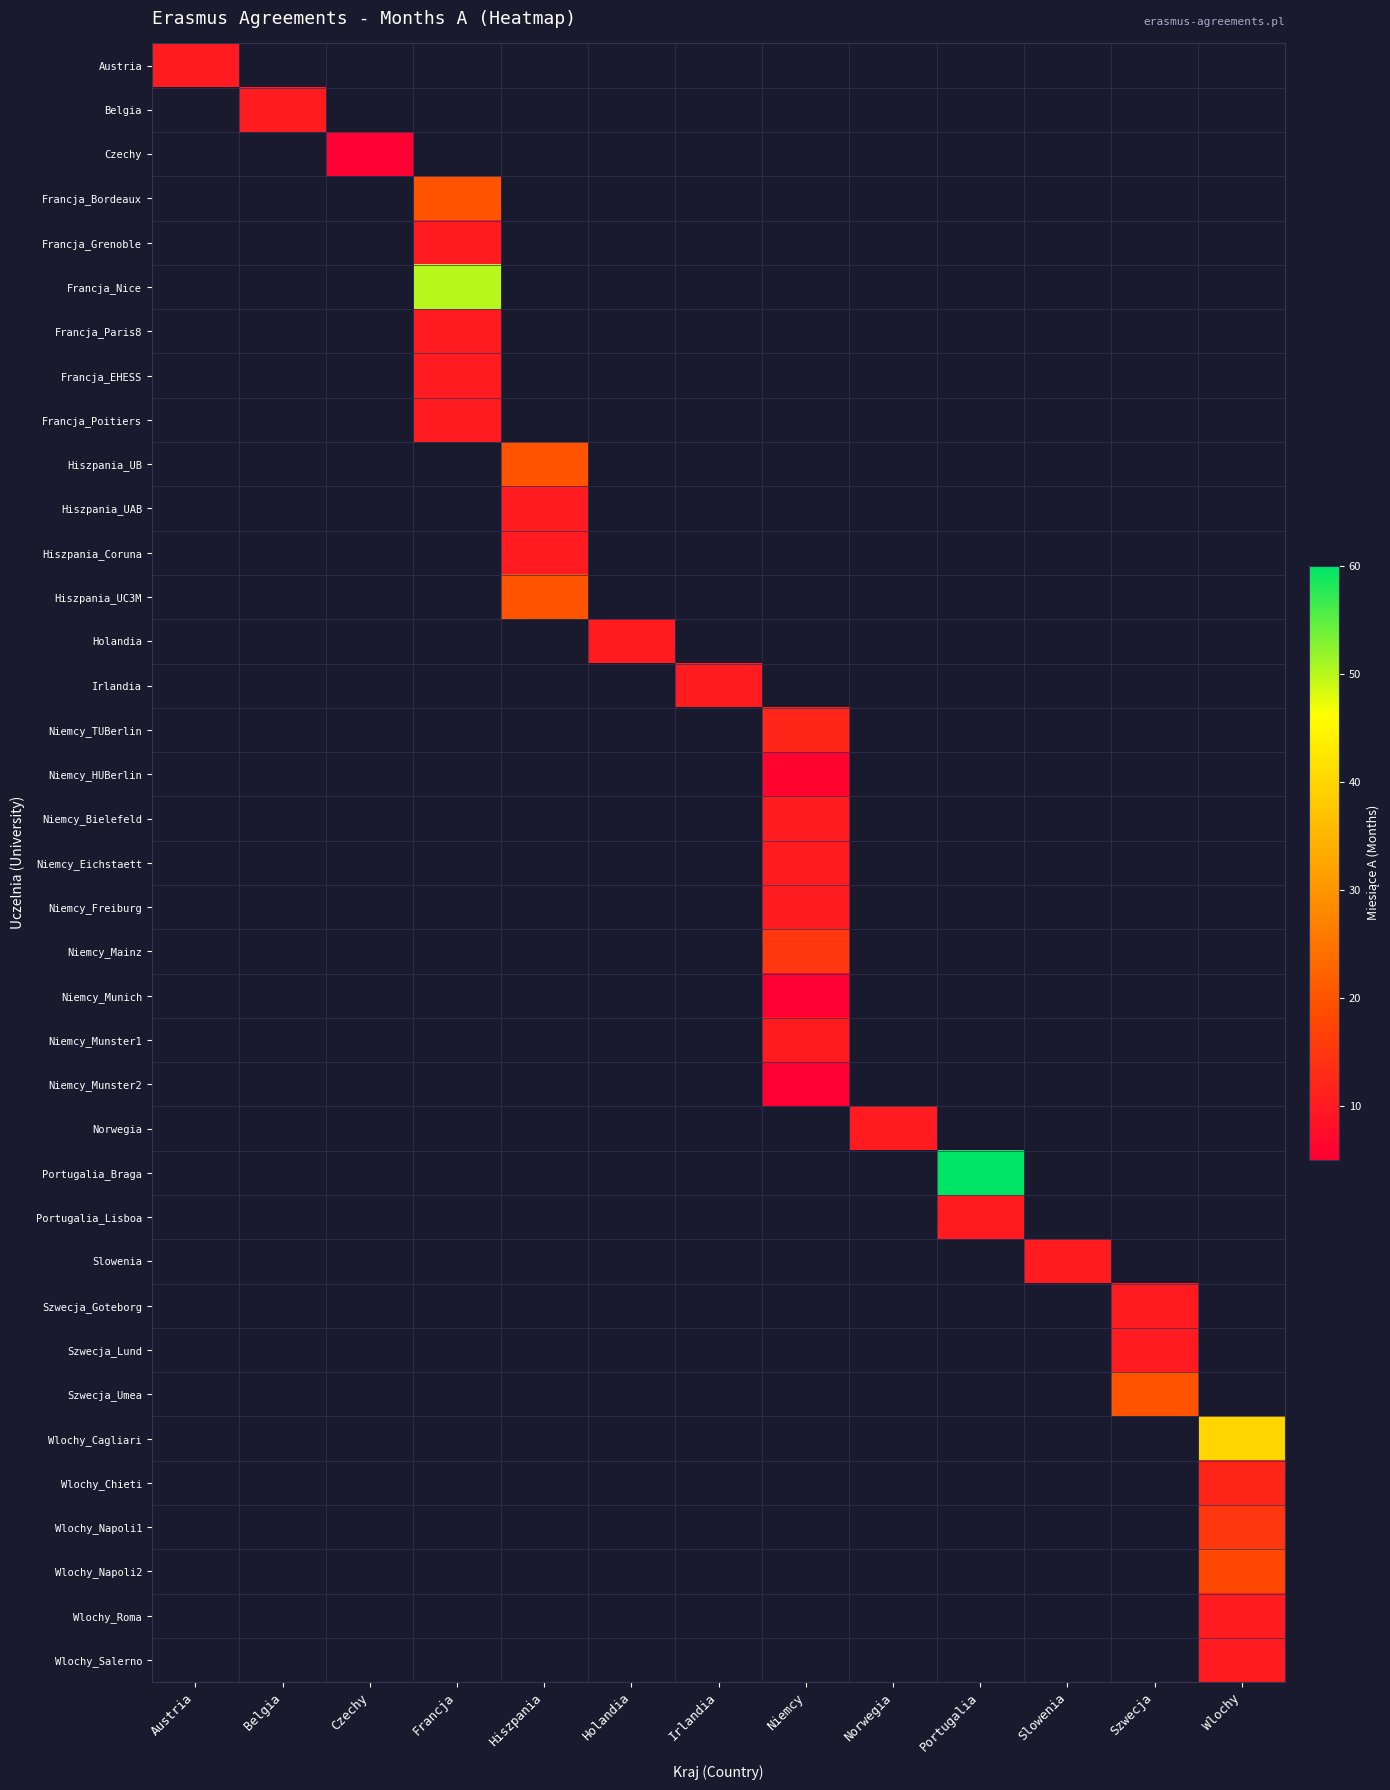

What is the minimum value shown in the chart?

5.0